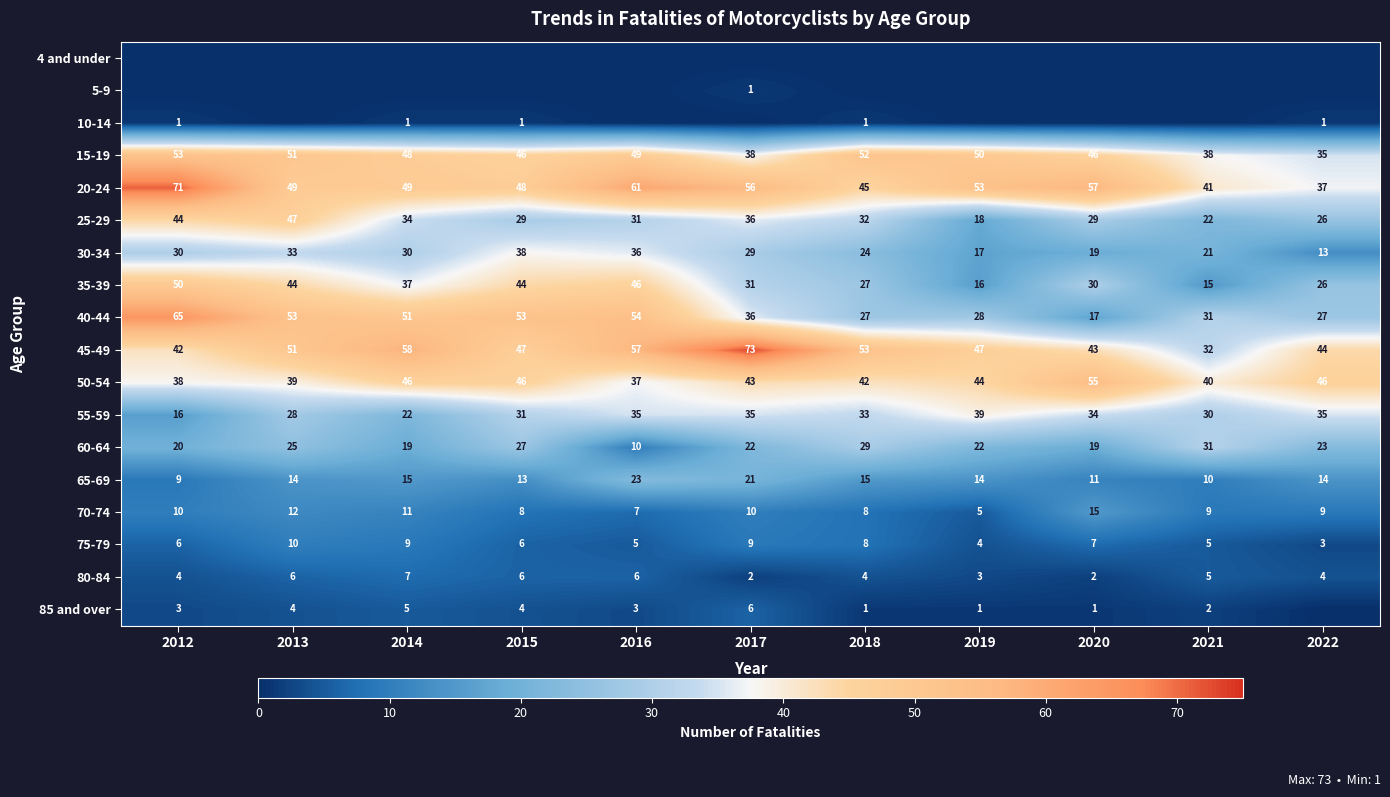

True or false: 35-39 has a value of 22 at 2021.

False